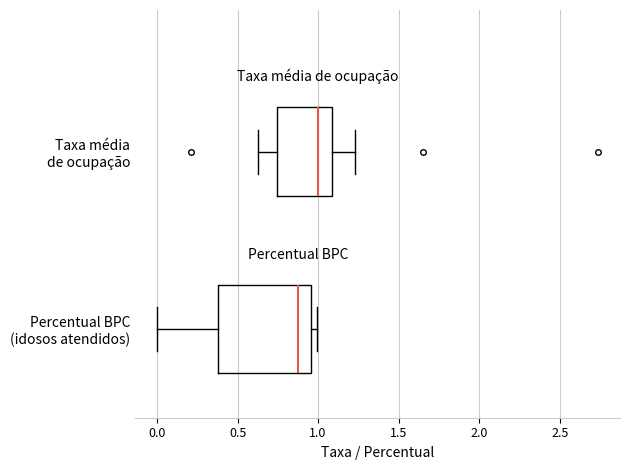

Comparing the boxes themselves (not the whiskers), which one is the widest?

Percentual BPC (idosos atendidos)